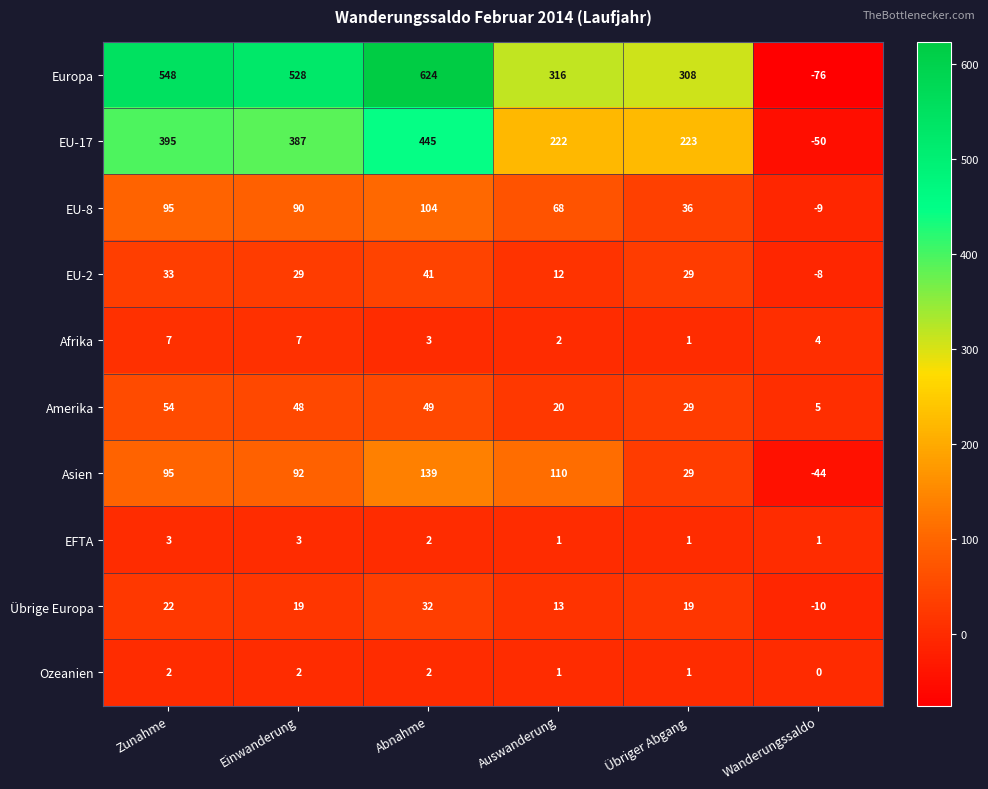

What is the maximum value shown in the chart?

624